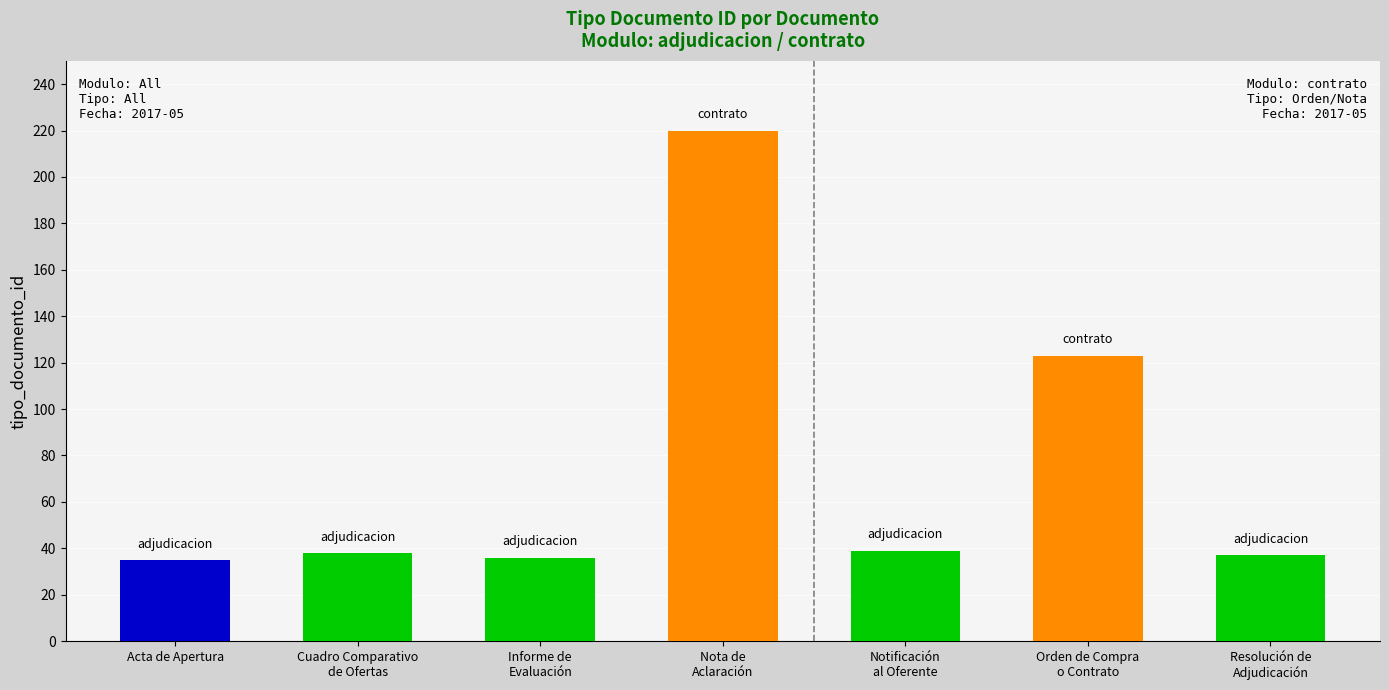

Between Nota de
Aclaración and Notificación
al Oferente, which is larger?

Nota de
Aclaración